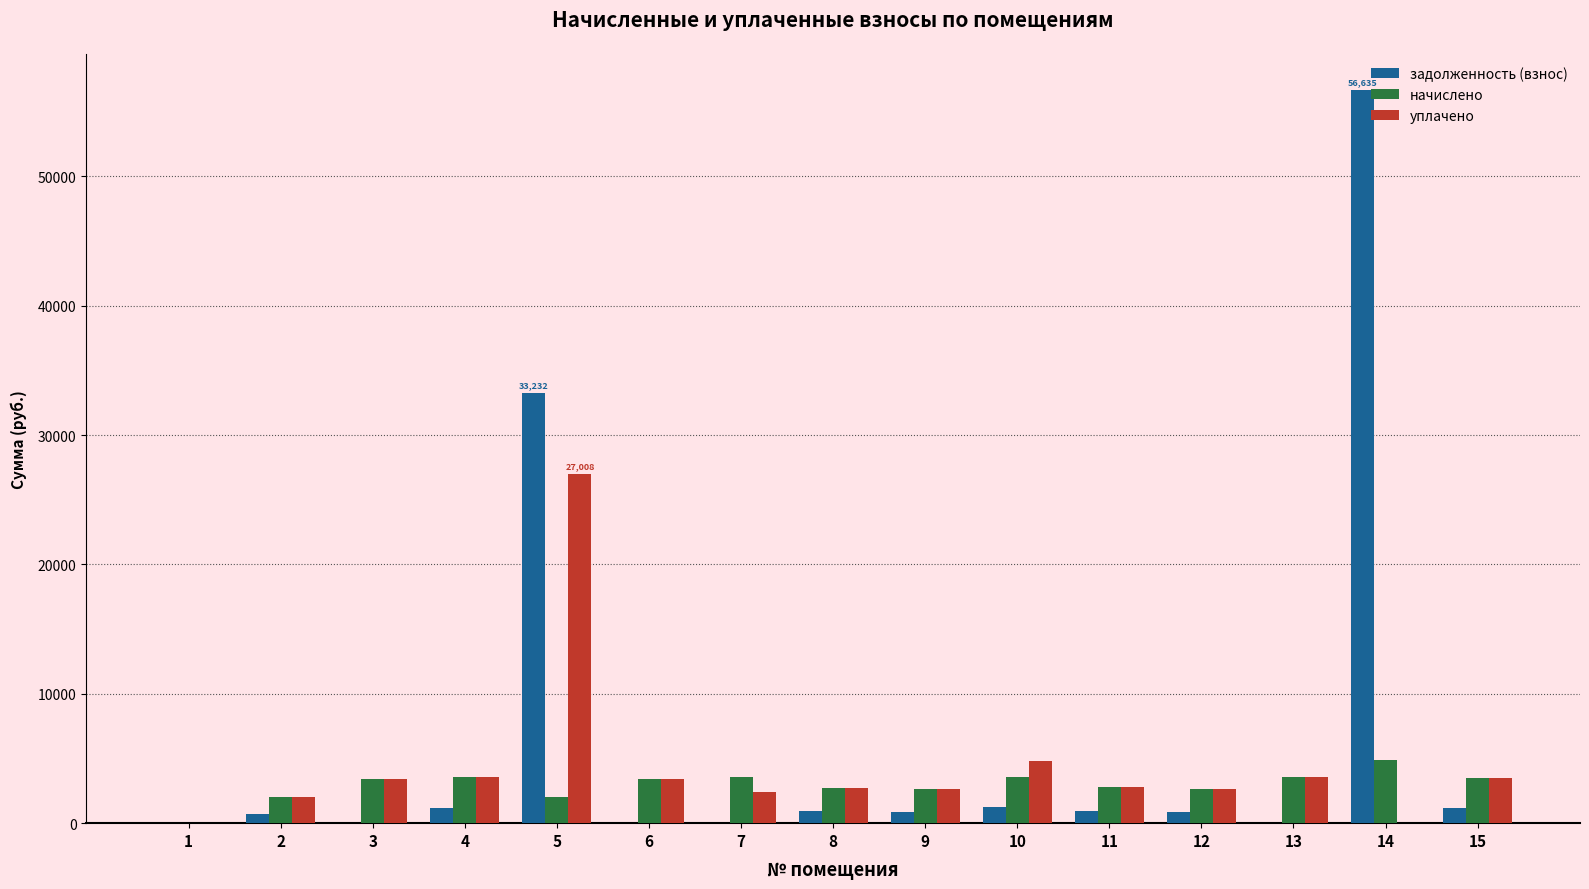

What is the total value across all series at 13?

7206.1